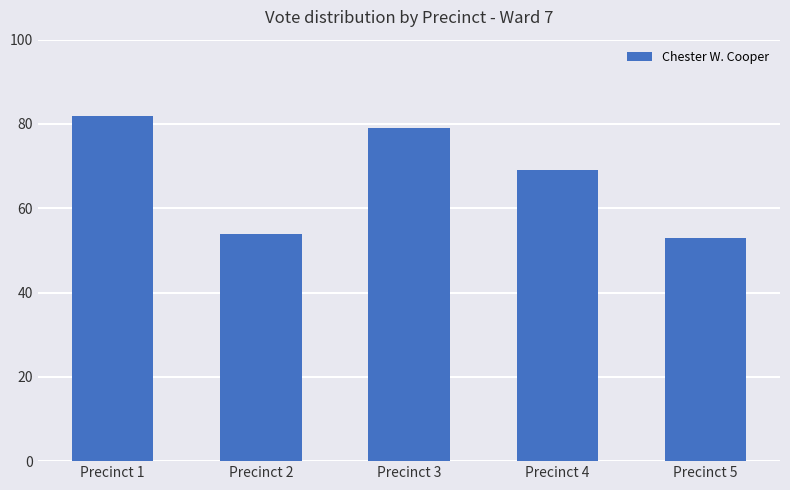

What is the smallest value displayed?

53